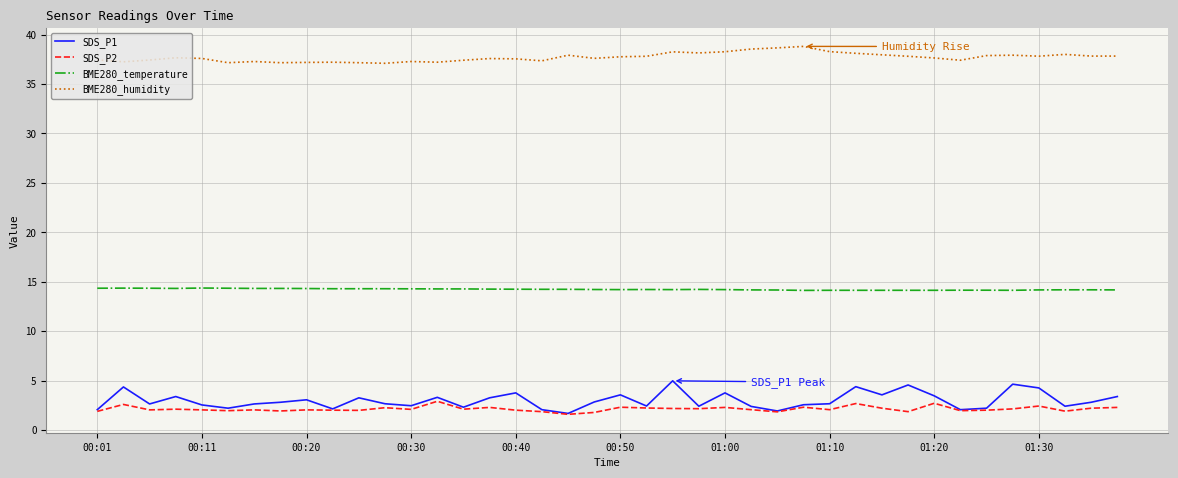

What is the greatest value displayed?

38.8